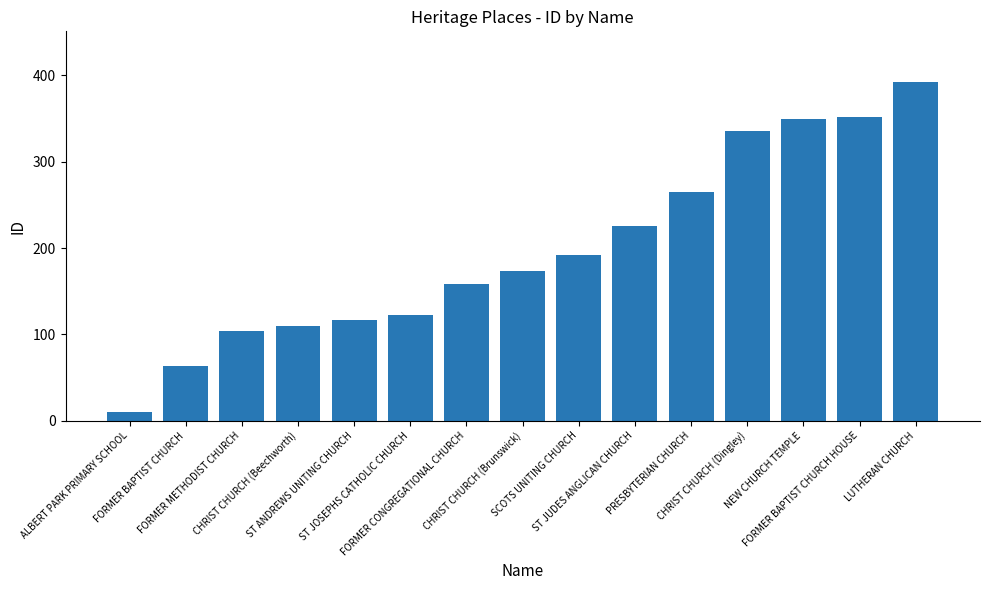

Is it true that the value at PRESBYTERIAN CHURCH is 68?

False